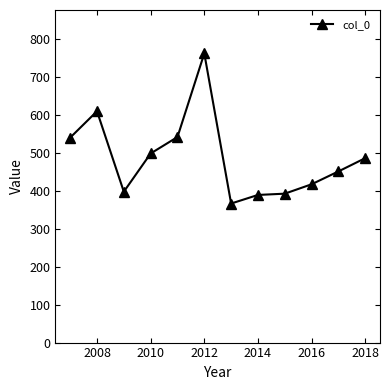

What is the sum of all values?

5850.9